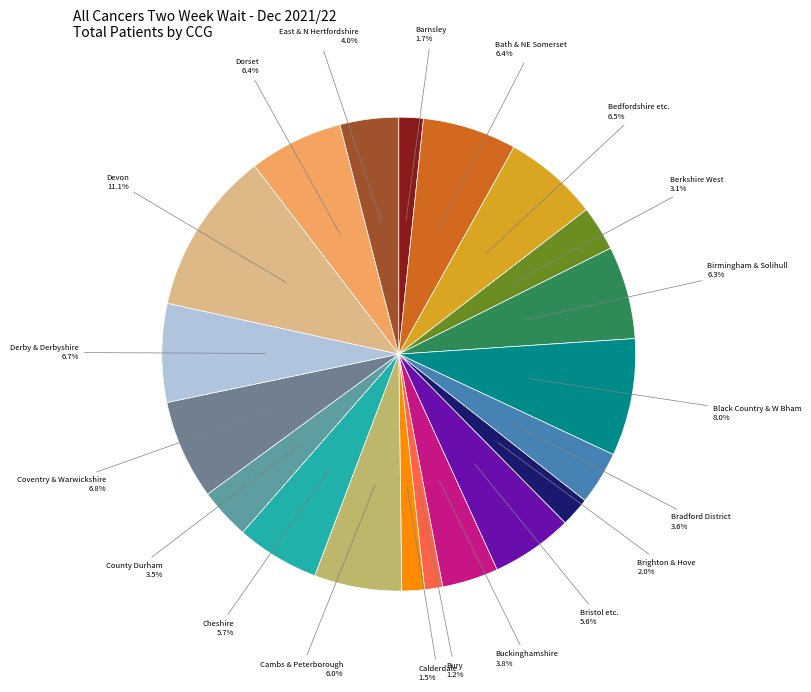

How many slices are in this pie chart?

20